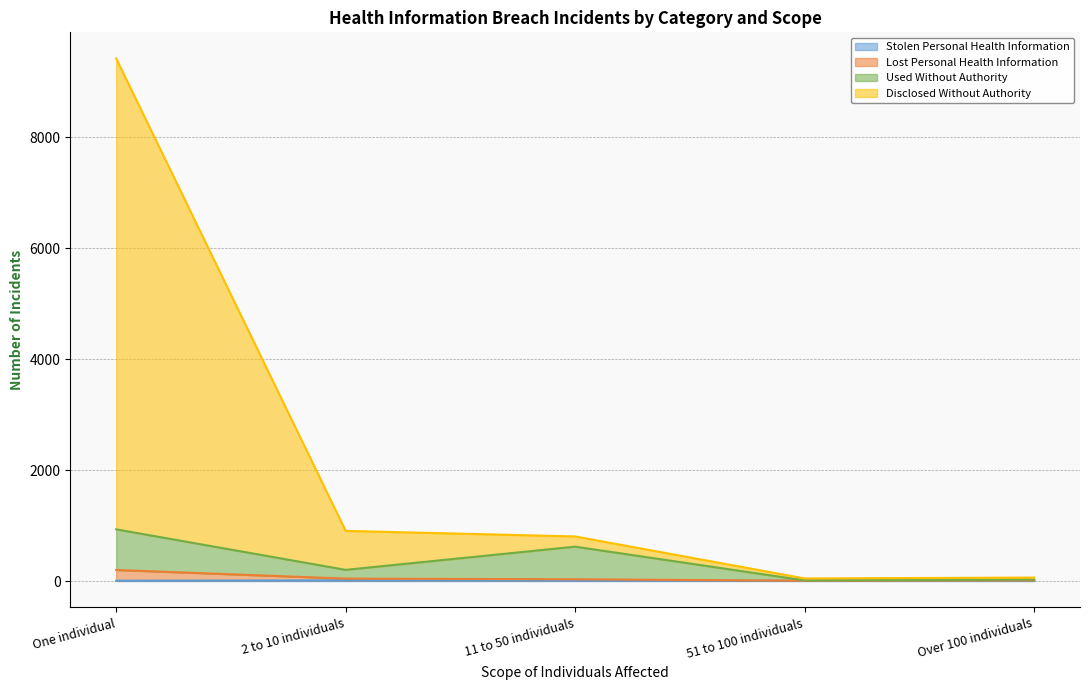

True or false: Used Without Authority and Stolen Personal Health Information cross at least once.

False